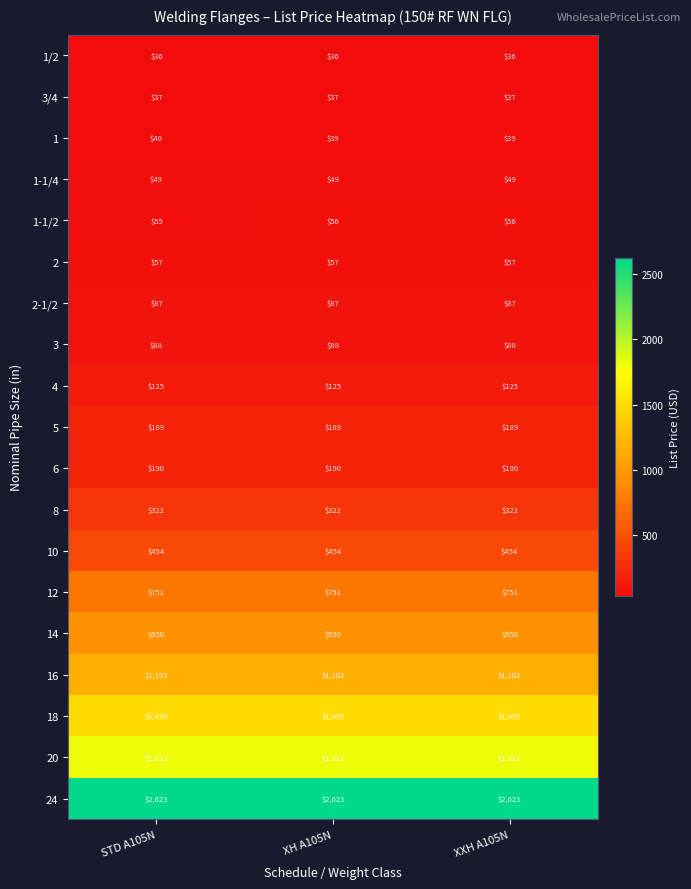

What is the greatest value displayed?

2623